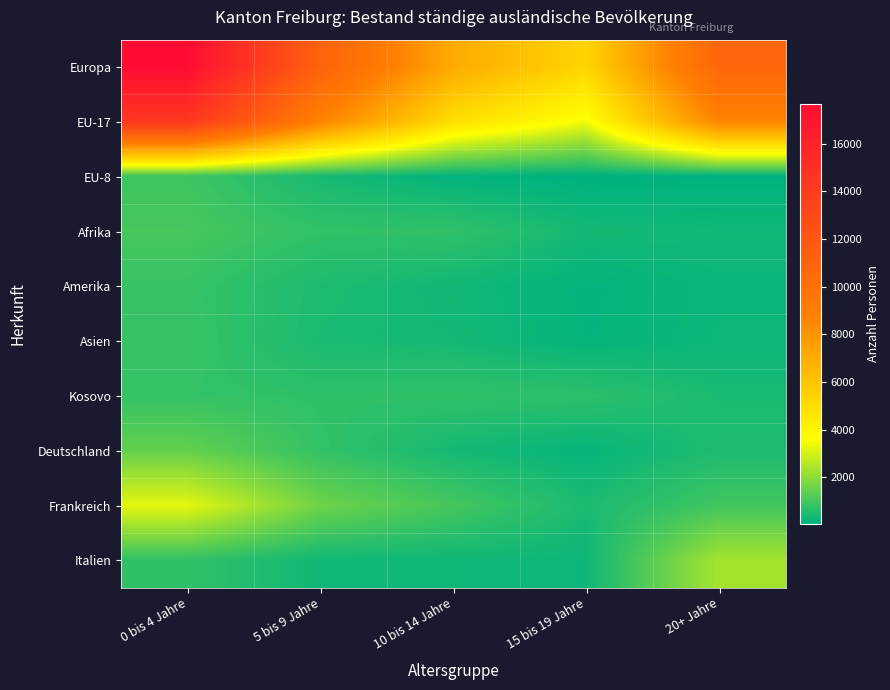

What is the smallest value displayed?

46